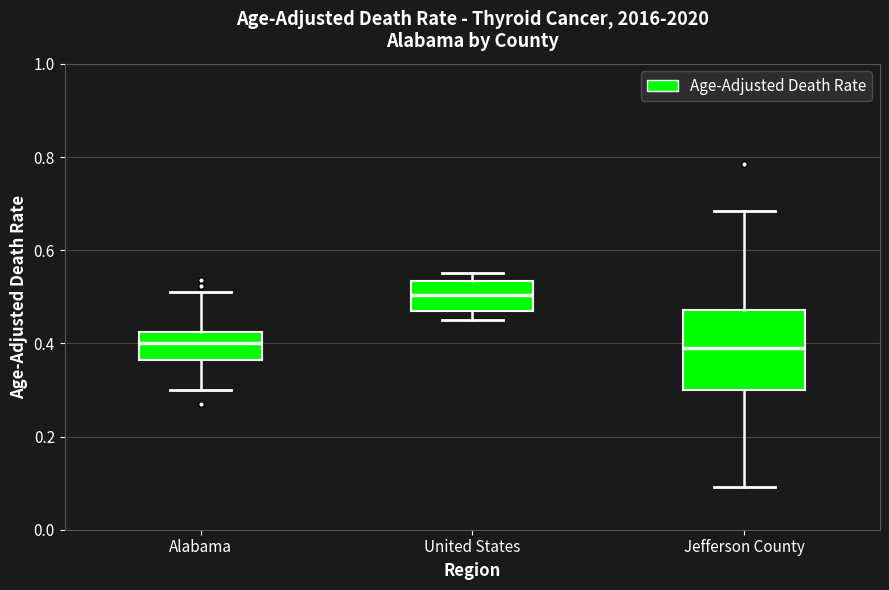

Where does the median line of the box for United States sit on the y-axis? The values are not printed on the chart, so give them approximately, as read against the axis.

0.50